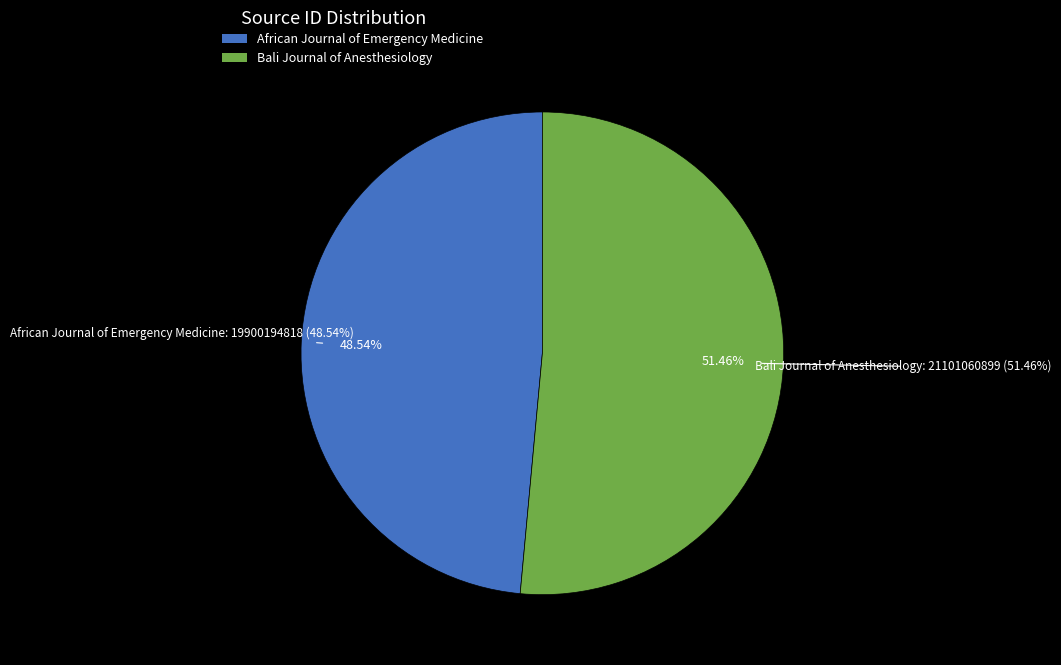

How much of the chart is everything except Bali Journal of Anesthesiology?

48.5%